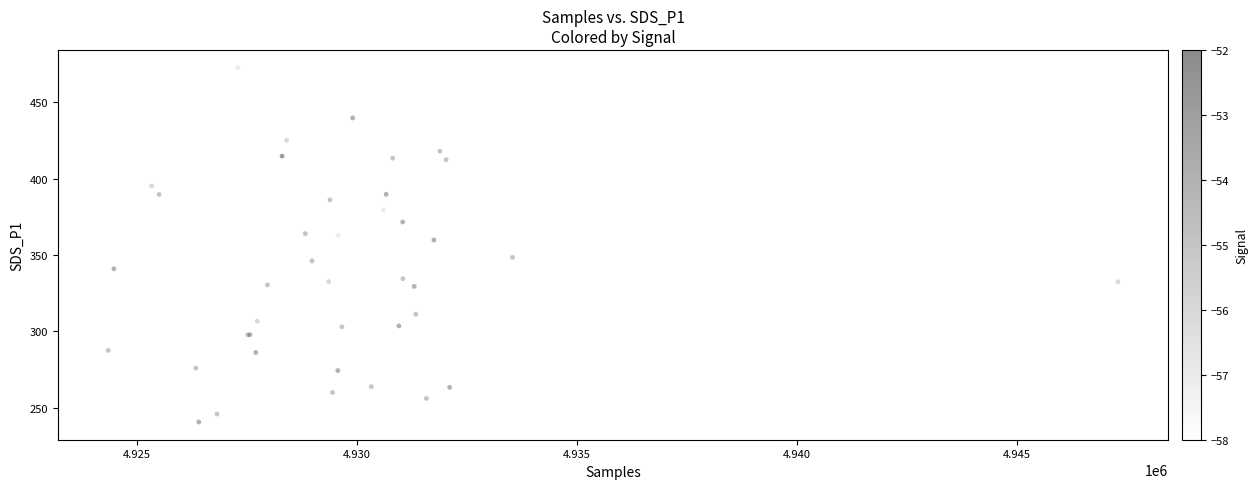

What Y value in the scatter plot is closest to 356?

359.8